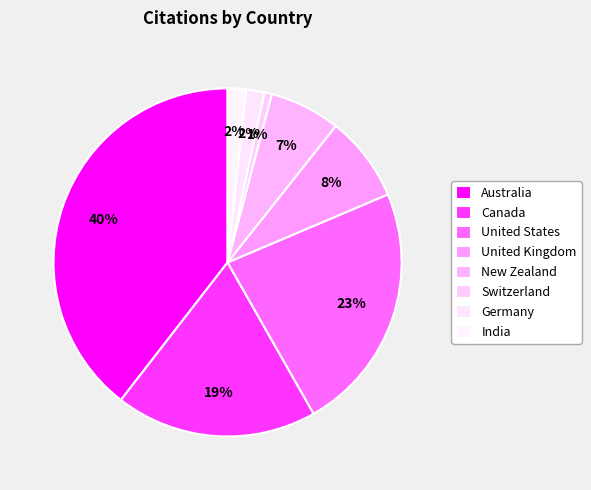

What is the smallest slice in the pie chart?

Switzerland